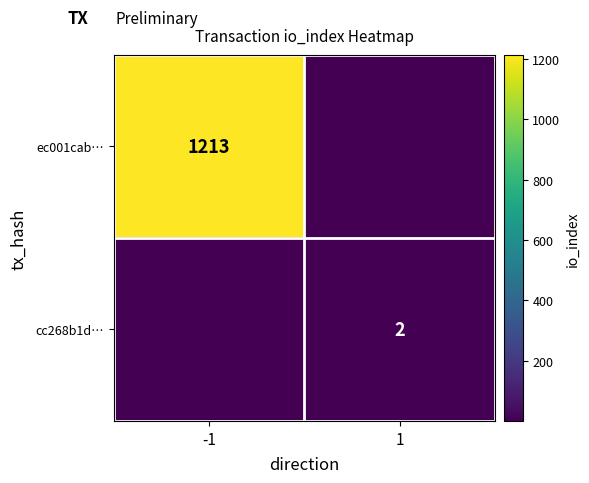

The cc268b1d… series shows 0 at 1. True or false?

False